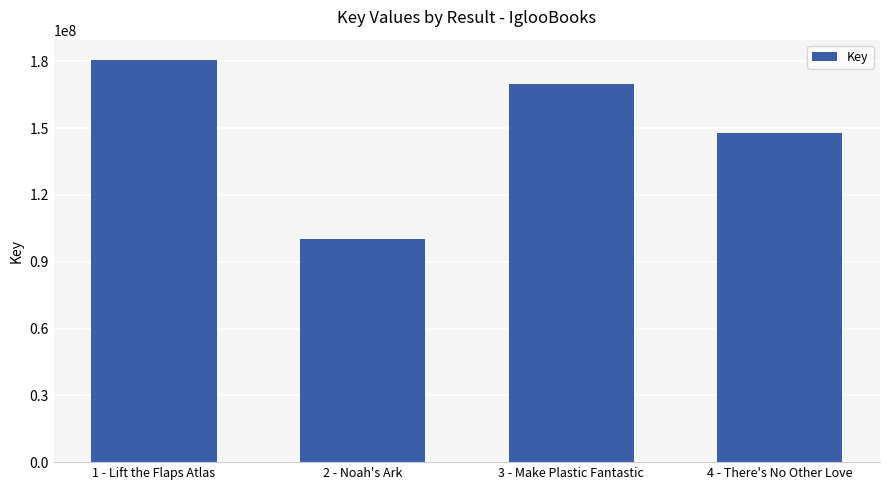

What is the sum of all values?

598994137